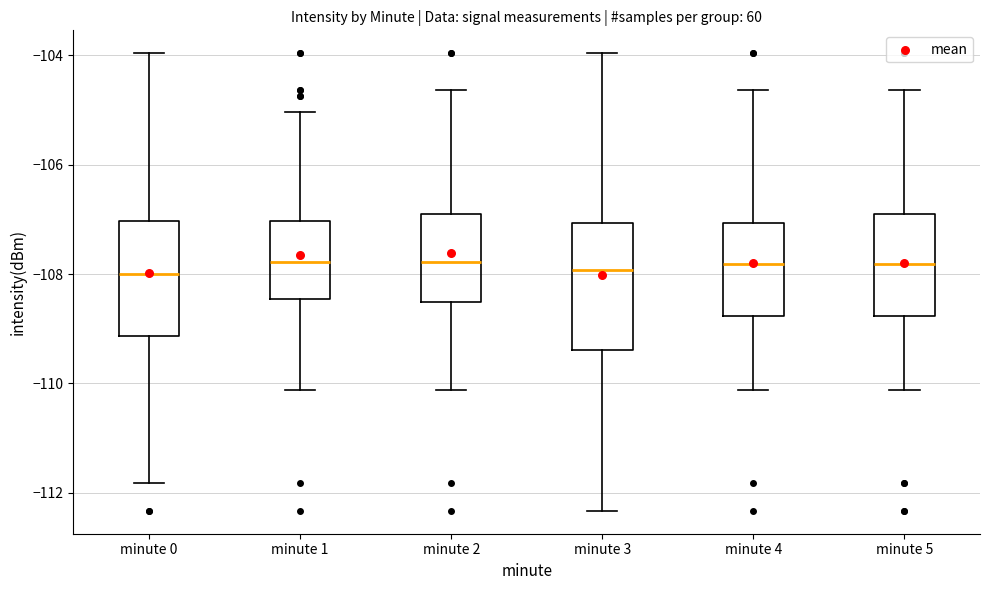

Reading left to right, transcribe this box plot: for each box, give where its median line is, the range the box spans, and where its two whiskers end, as read against the y-axis. The values are not printed on the chart, so give them approximately, as read against the axis.

minute 0: median -108.0, box -109.2 to -107.0, whiskers -111.8 to -104.0
minute 1: median -107.8, box -108.4 to -107.0, whiskers -110.2 to -105.0
minute 2: median -107.8, box -108.6 to -106.8, whiskers -110.2 to -104.6
minute 3: median -108.0, box -109.4 to -107.0, whiskers -112.4 to -104.0
minute 4: median -107.8, box -108.8 to -107.0, whiskers -110.2 to -104.6
minute 5: median -107.8, box -108.8 to -106.8, whiskers -110.2 to -104.6